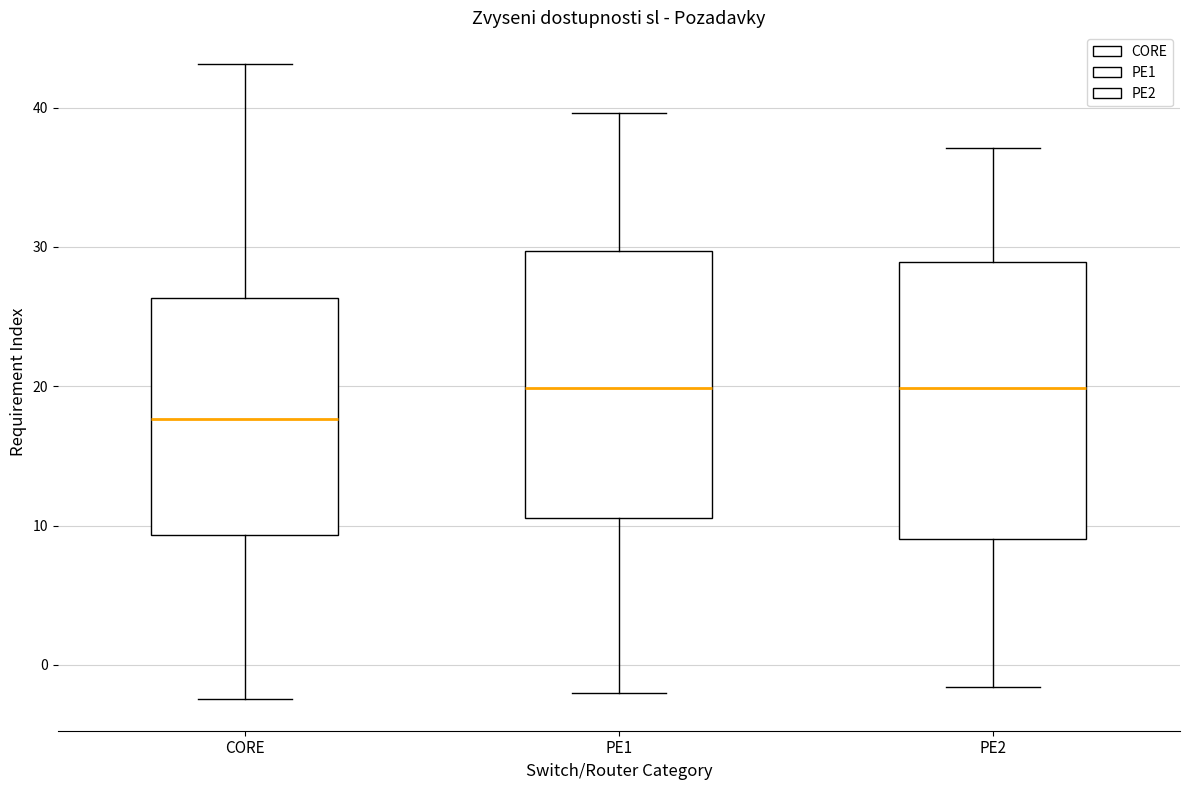

Where is the lower edge of the box for PE2 on the y-axis? The values are not printed on the chart, so give them approximately, as read against the axis.

9